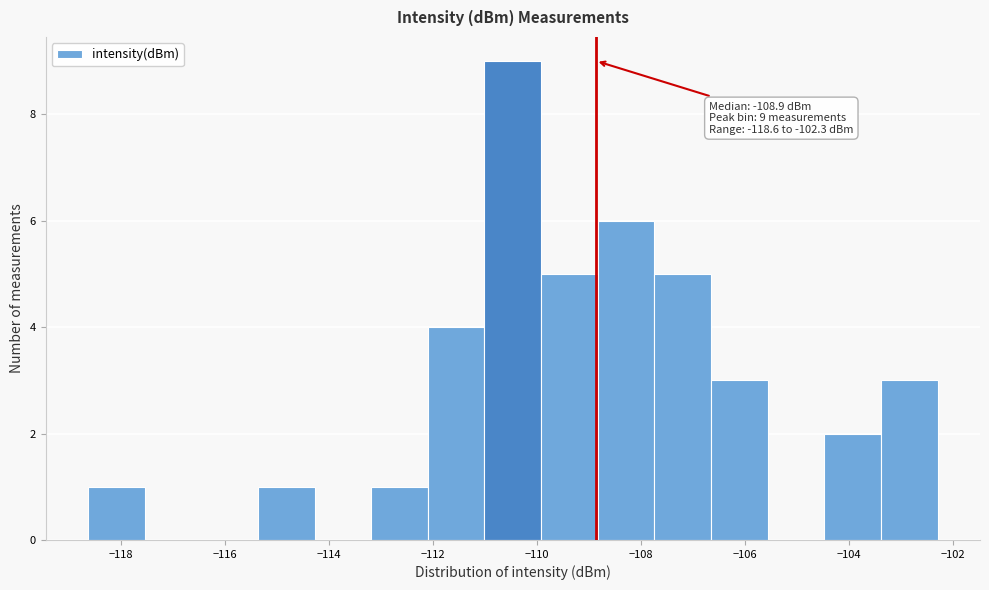

Over which range of the x-axis is the bar tallest?

-111.0 to -110.0